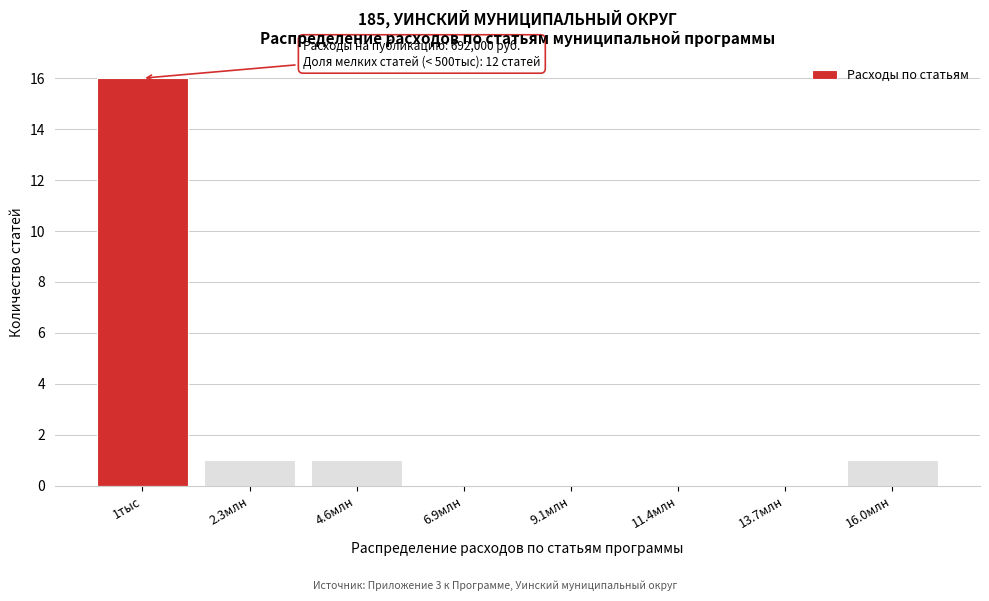

Reading right to left, extract all data points from this chart.

16.0млн=1	13.7млн=0	11.4млн=0	9.1млн=0	6.9млн=0	4.6млн=1	2.3млн=1	1тыс=16